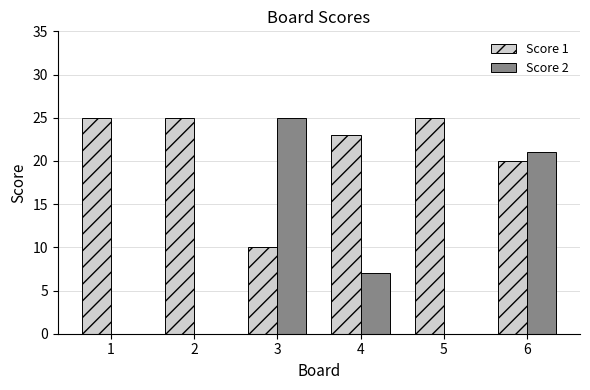

At which label is Score 2 closest to 12?

4